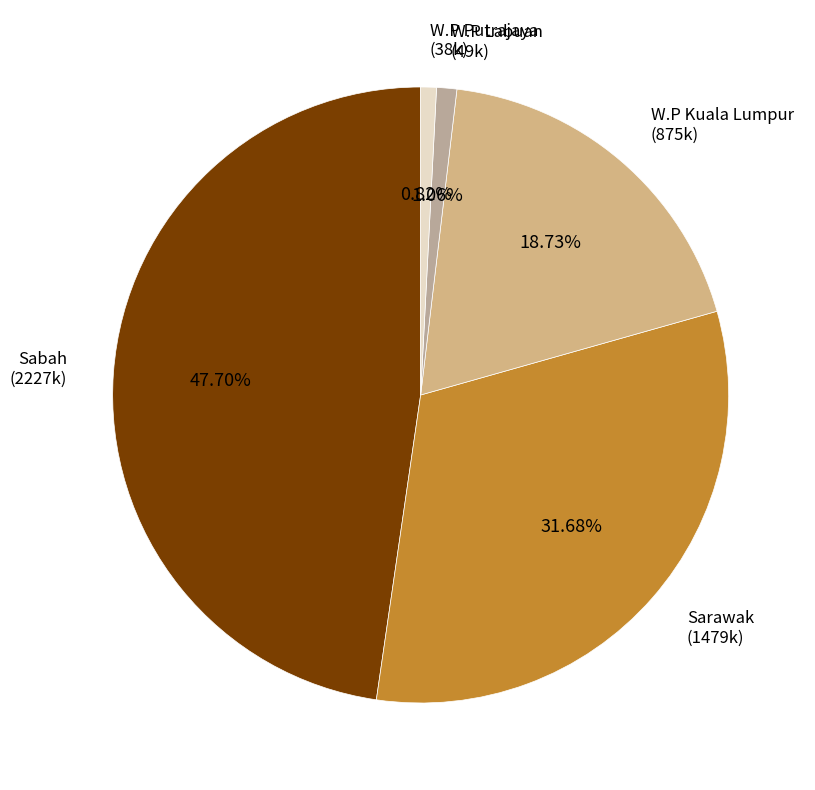

What percentage is the Sabah slice, to the nearest percent?

48%